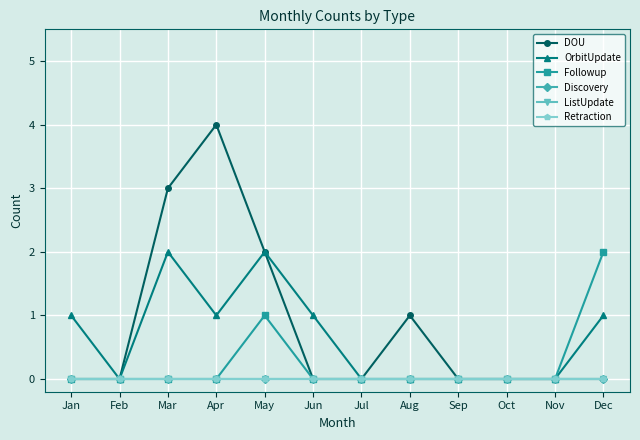

Does the chart have visible grid lines?

Yes